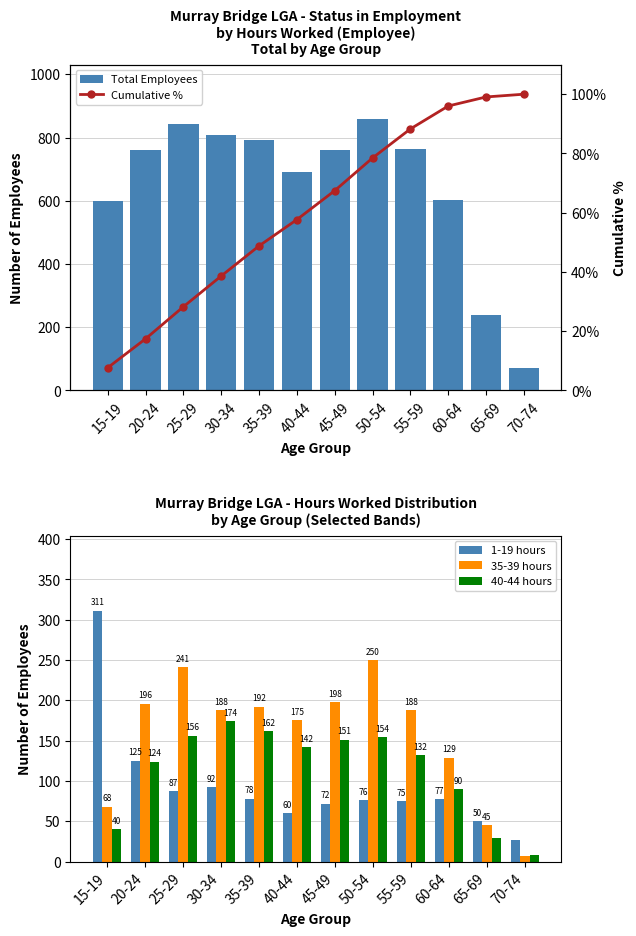

Which series changed the most between 20-24 and 30-34?

40-44 hours